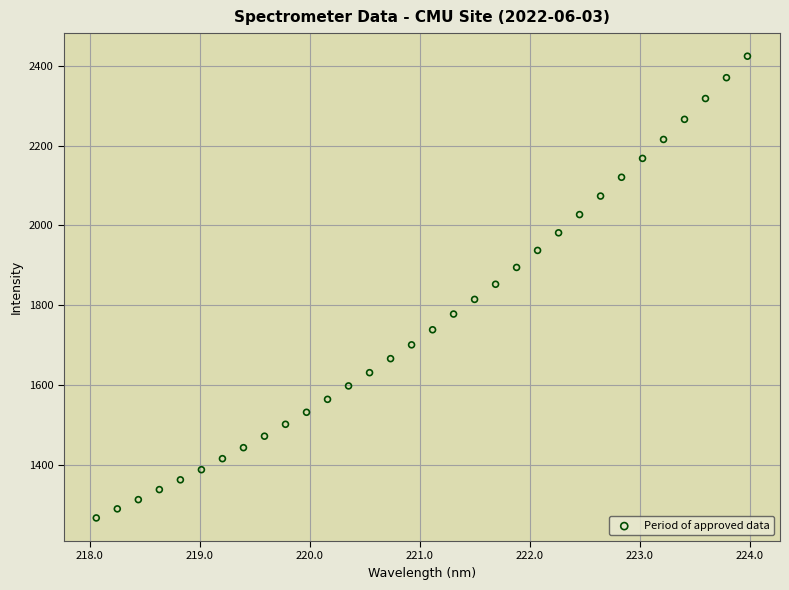

What is the range of X values (max minus min)?

5.9